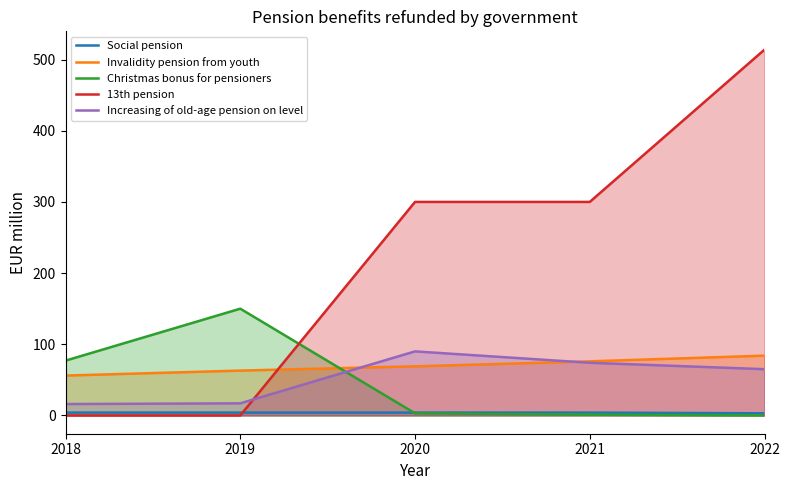

Which category has the lowest value across all series?

2022